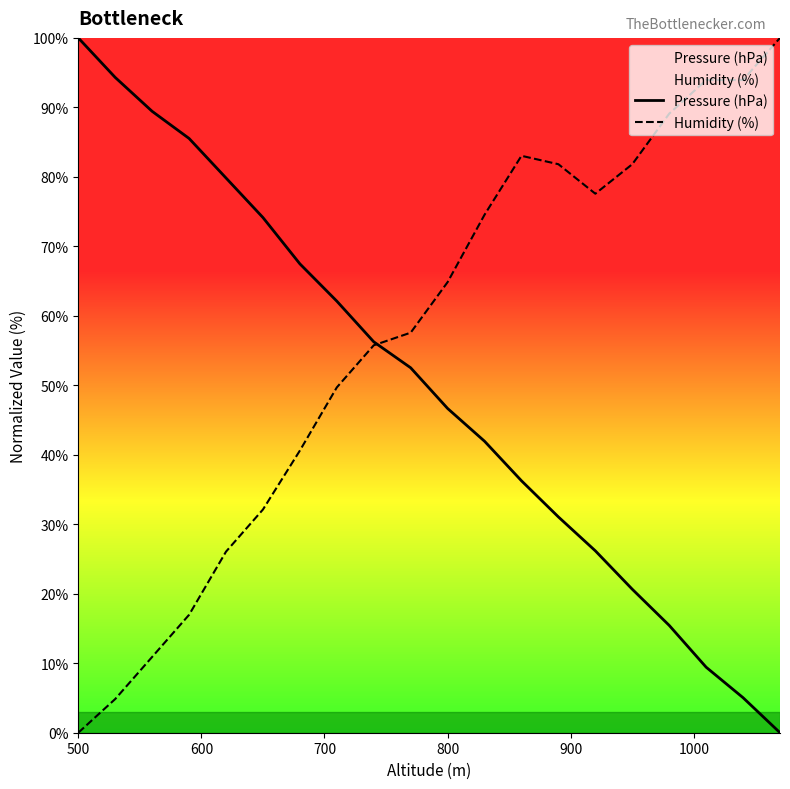

What are all the series names shown in the legend?

Pressure (hPa), Humidity (%)